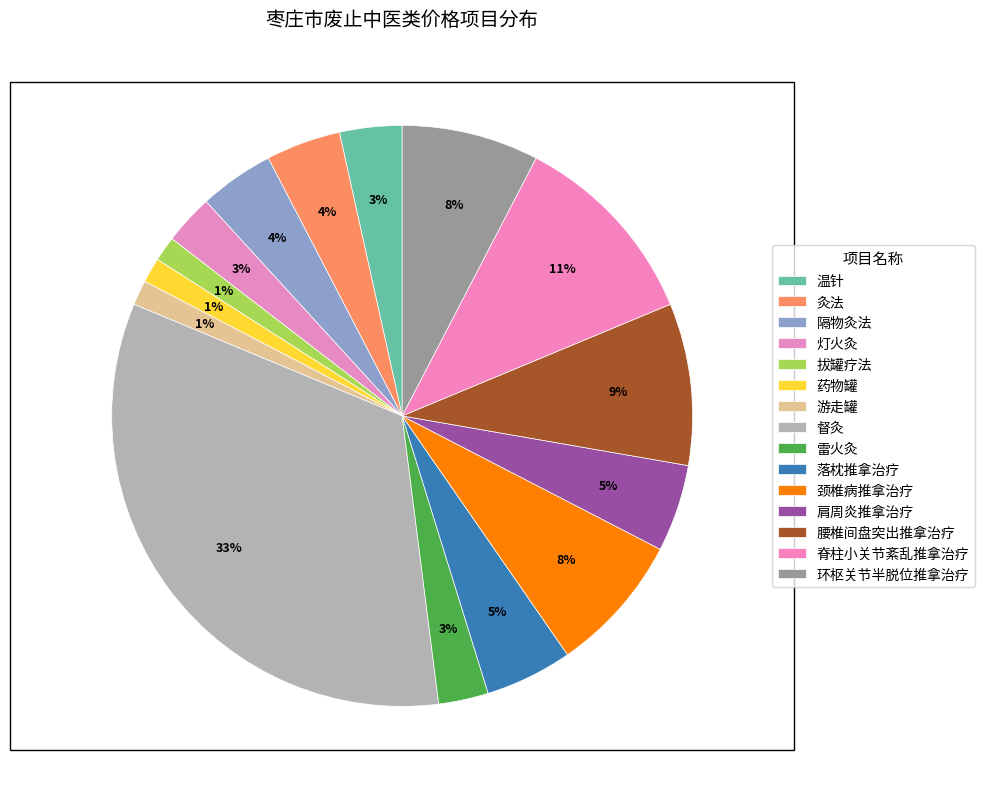

How many segments does this pie chart have?

15